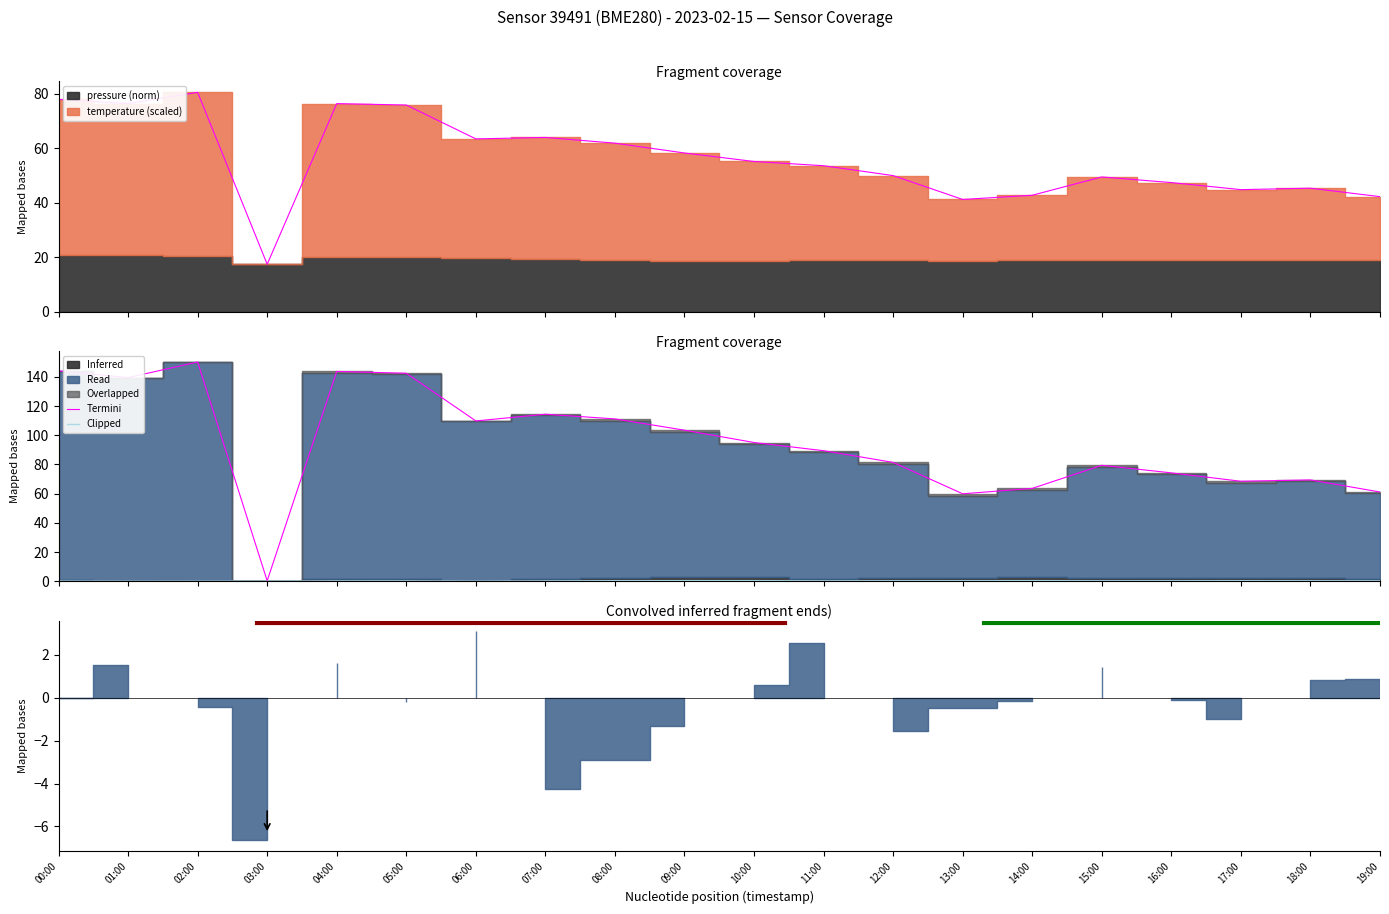

What is the label of the 17th point from the left?

16:00